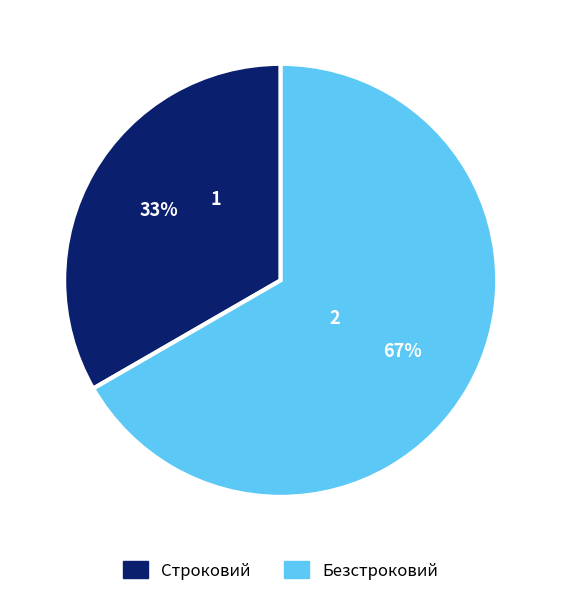

Which slice represents more than half of the pie?

Безстроковий